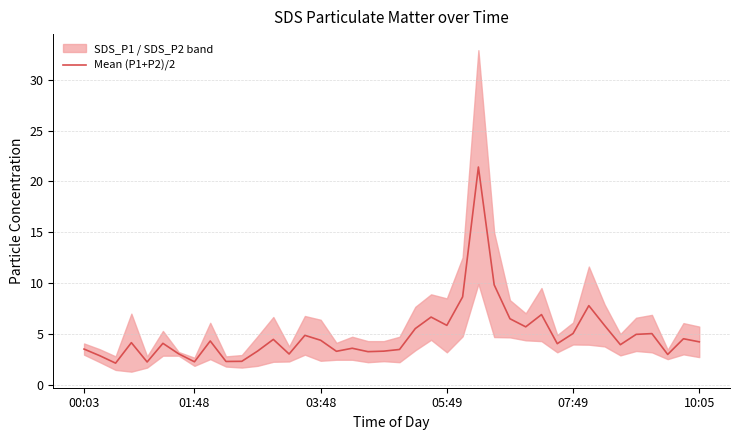

What is the change in value from 26 to 38?

-5.3